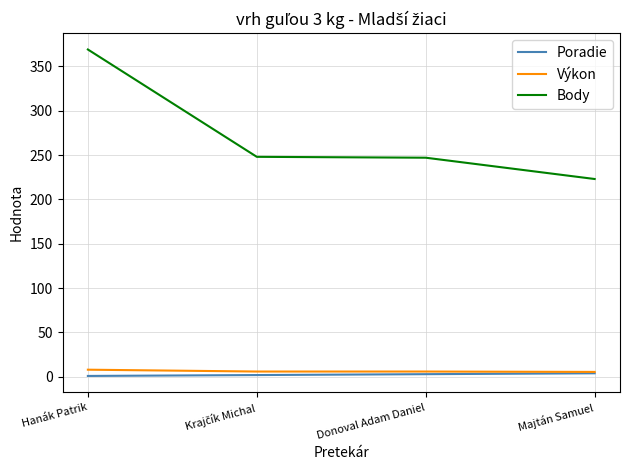

At which category is the sum across all series the highest?

Hanák Patrik